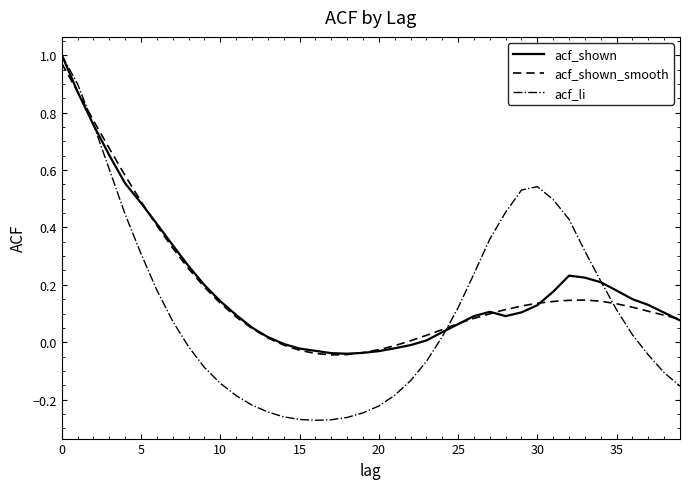

Which series has the widest spread of values?

acf_li